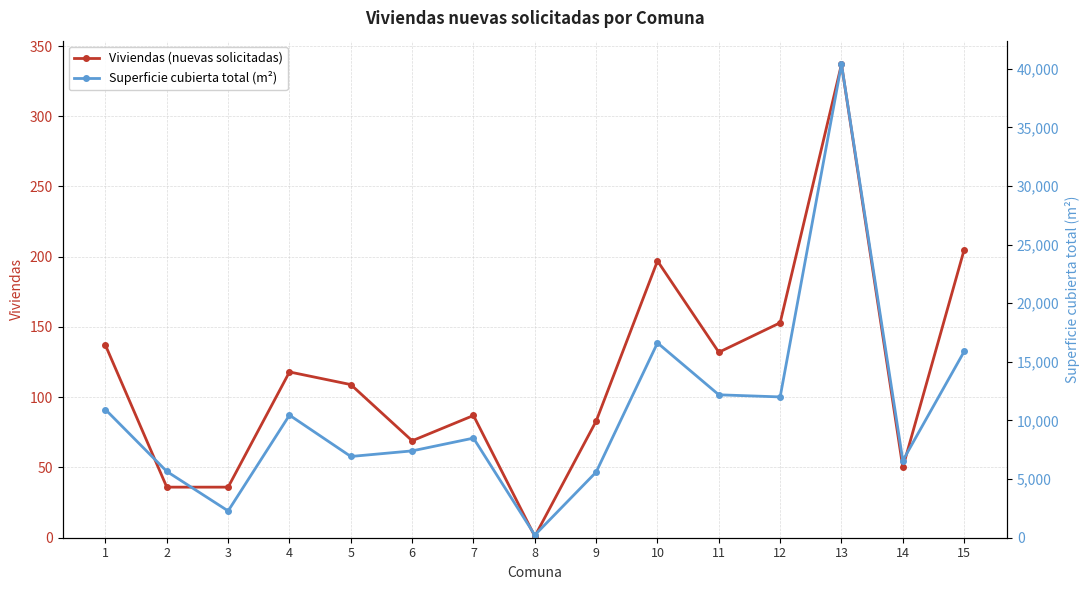

Rank the categories by Viviendas (nuevas solicitadas) value from lowest to highest.

8, 2, 3, 14, 6, 9, 7, 5, 4, 11, 1, 12, 10, 15, 13